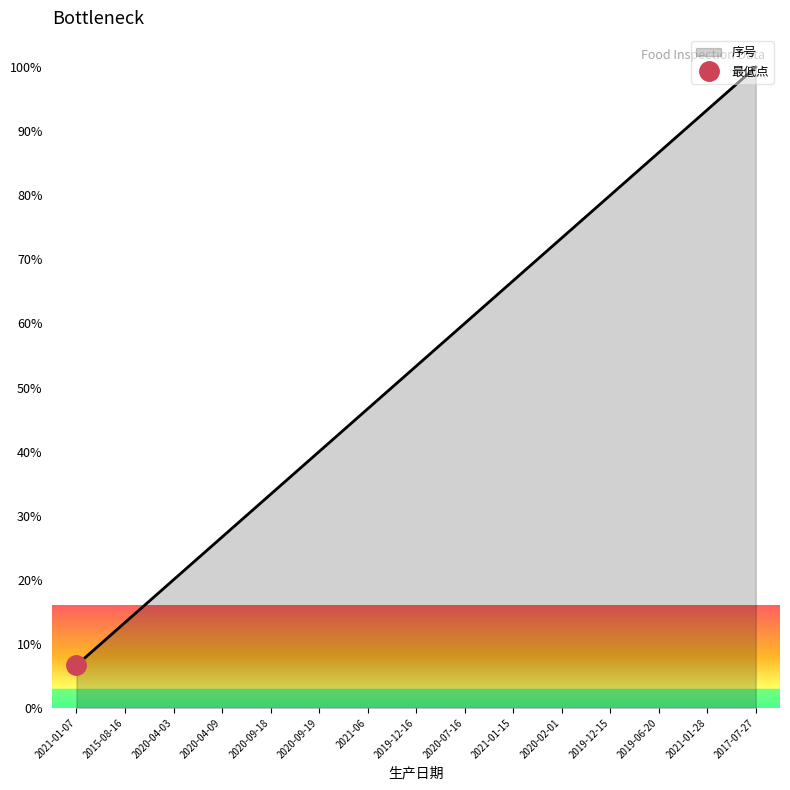

What is the label of the 8th point from the right?

2019-12-16